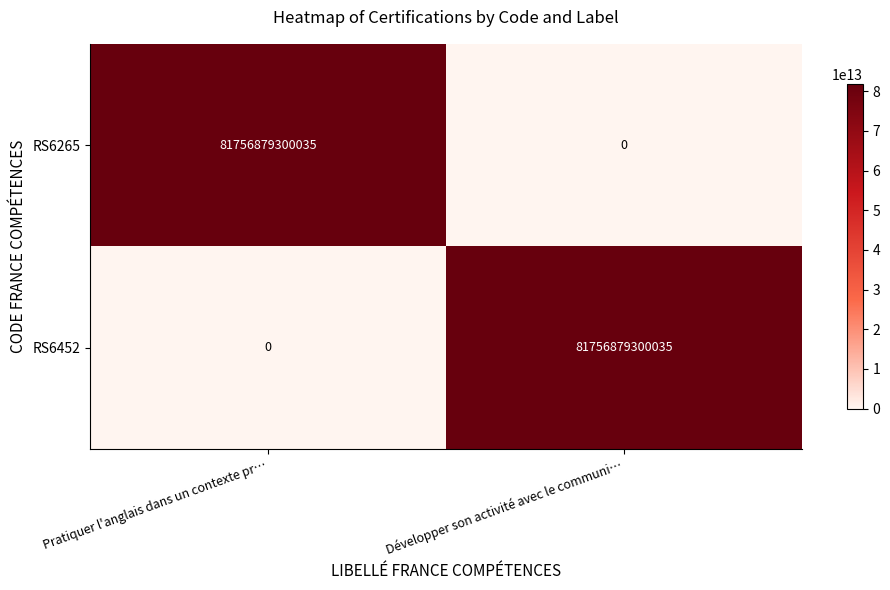

At which label is RS6265 closest to 40878439650017?

Développer son activité avec le communi…